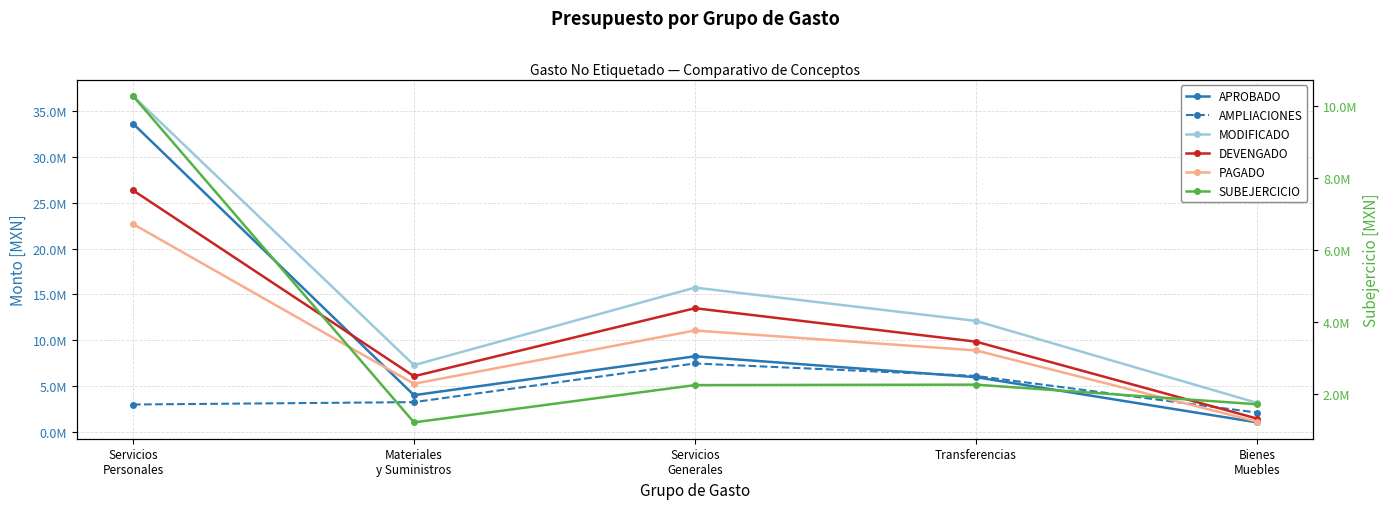

At which category does SUBEJERCICIO reach its first local peak?

Transferencias
